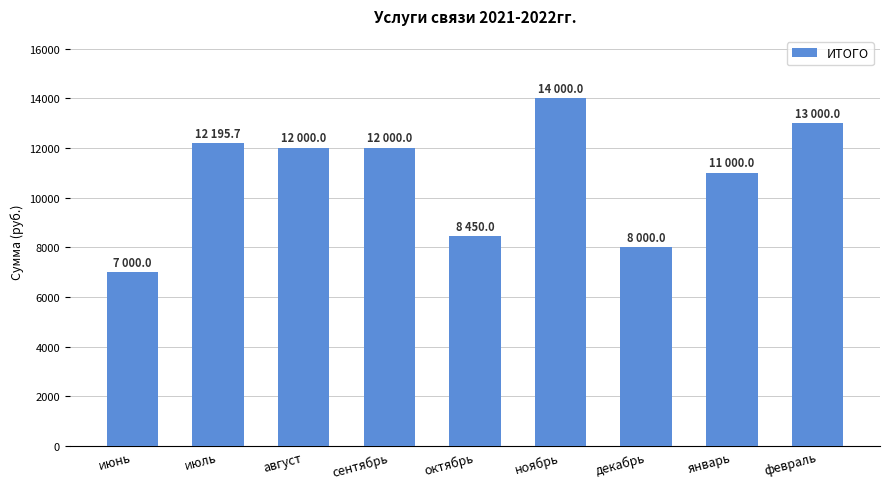

Is it true that the value at декабрь is 8000.0?

True